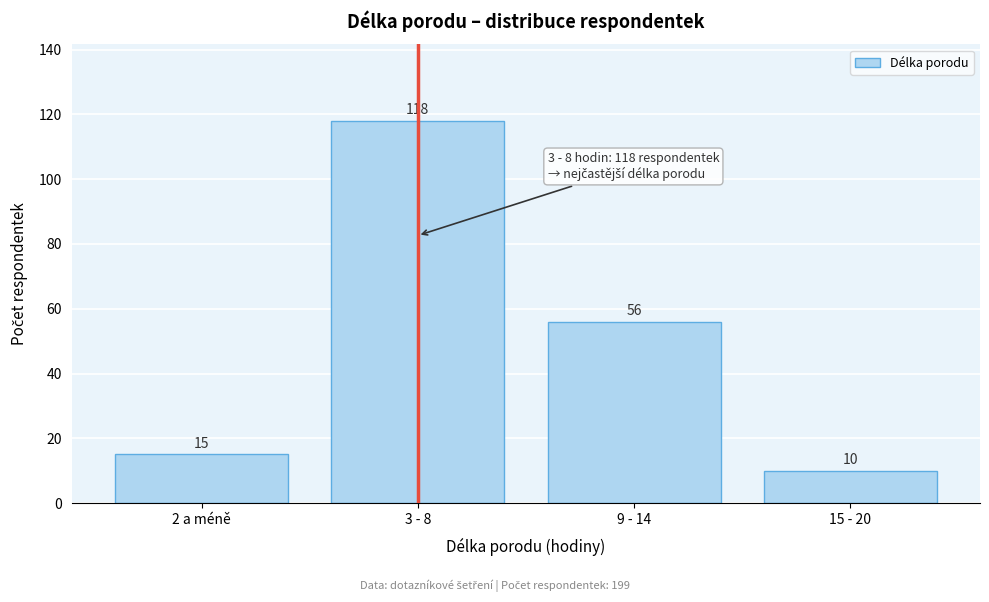

Reading right to left, what are all the values shown in this chart?

15 - 20=10	9 - 14=56	3 - 8=118	2 a méně=15